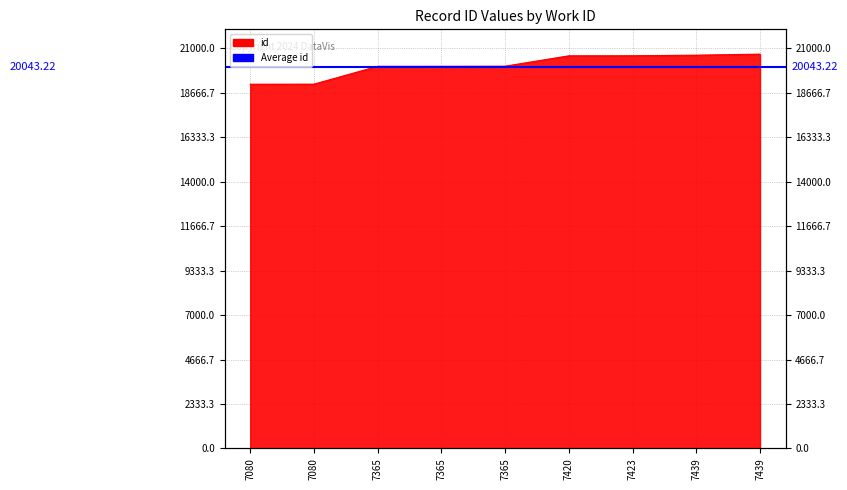

What is the greatest value displayed?

20698